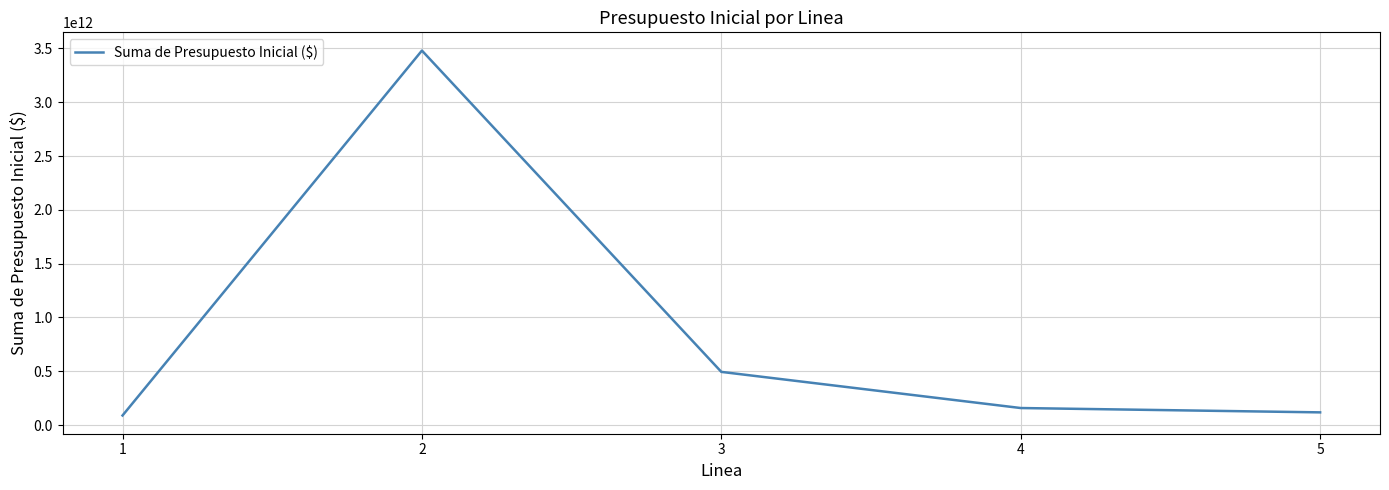

How many distinct data groups are displayed?

1